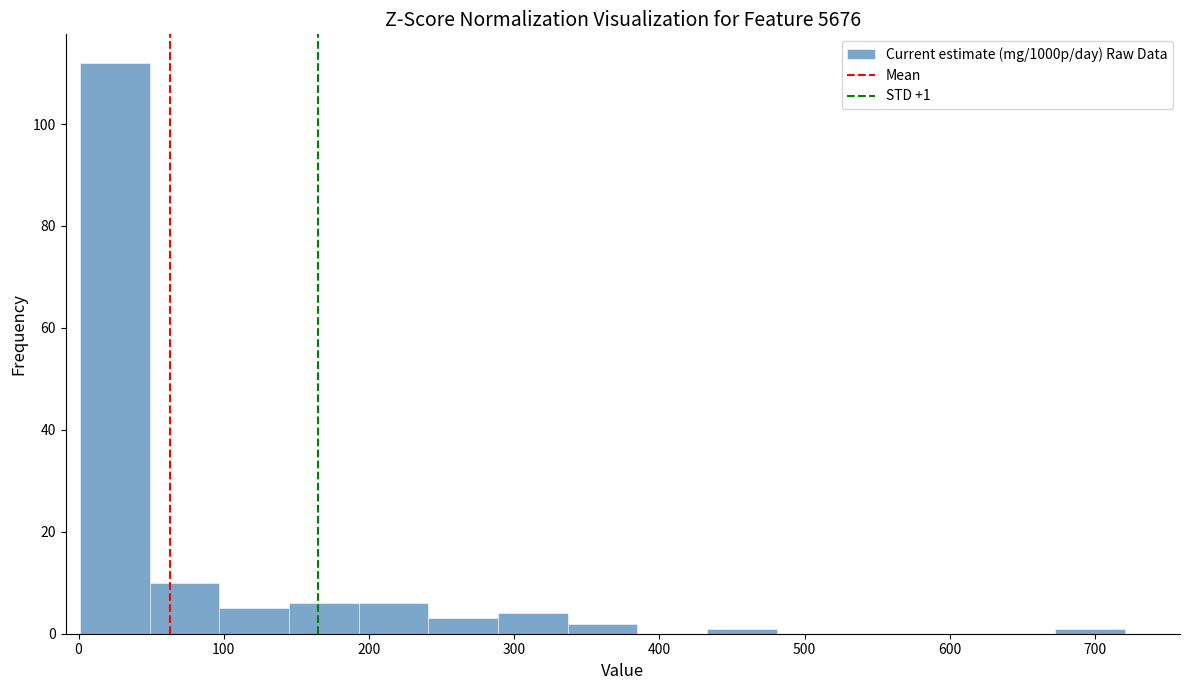

Over which range of the x-axis is the bar tallest?

0 to 50